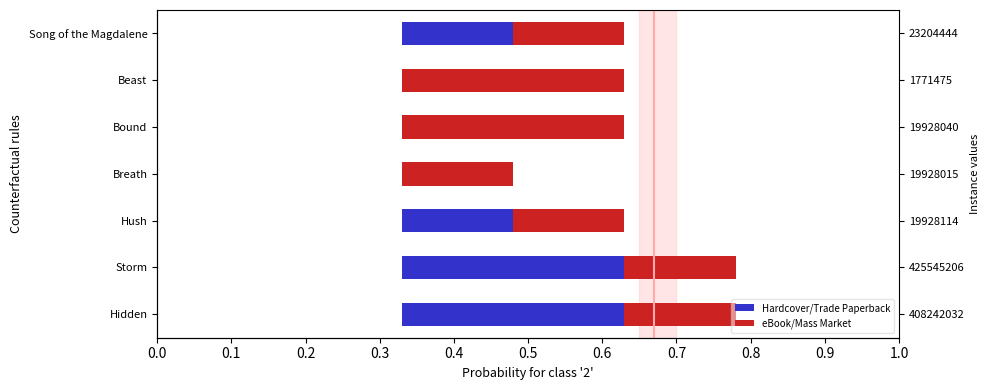

How many positive values does the Hardcover/Trade Paperback series have?

4